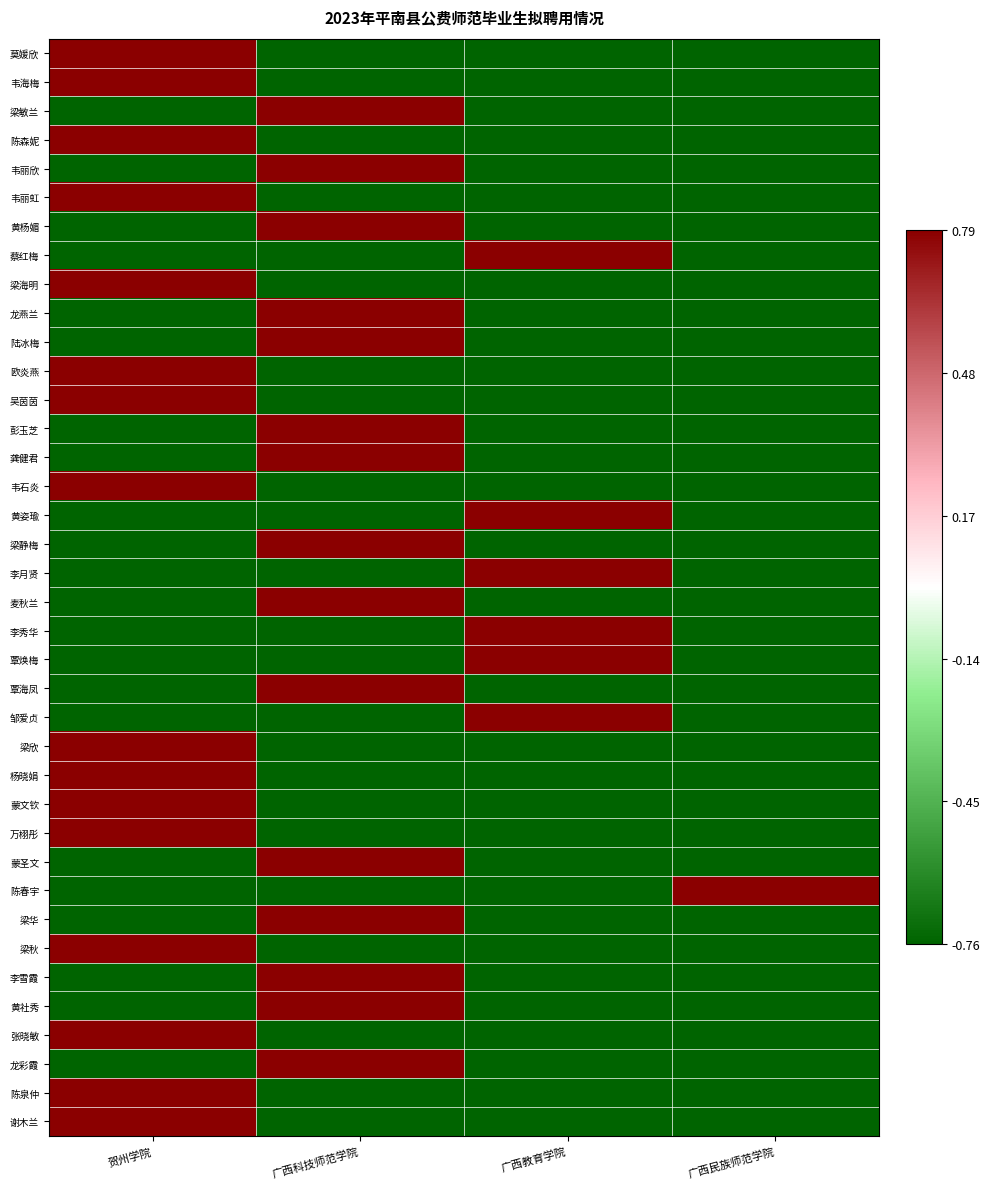

How many series are shown in this chart?

38